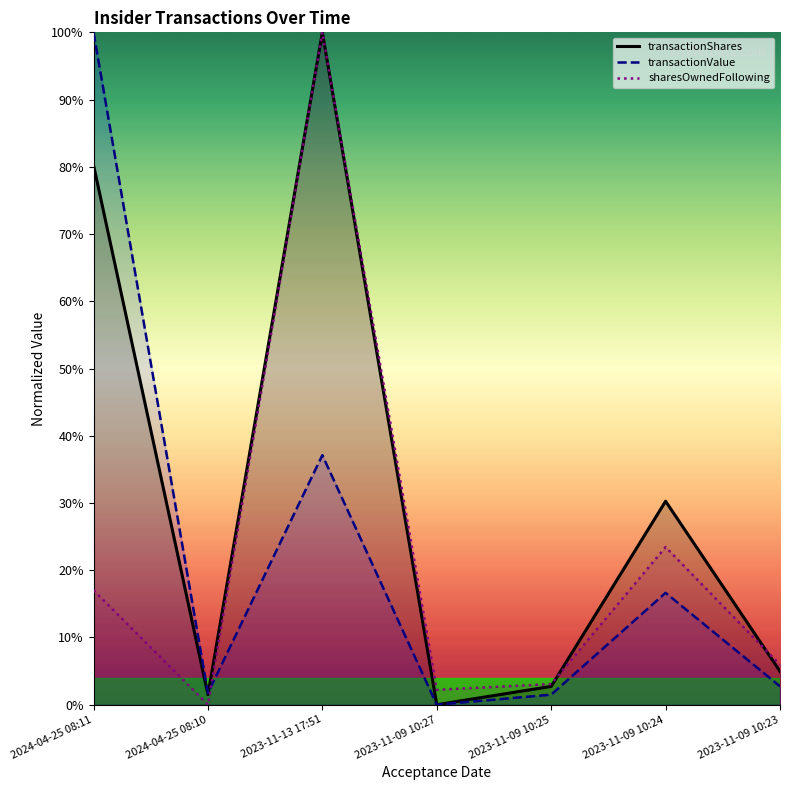

The value of transactionShares at 2024-04-25 08:10 is 0.6. True or false?

False